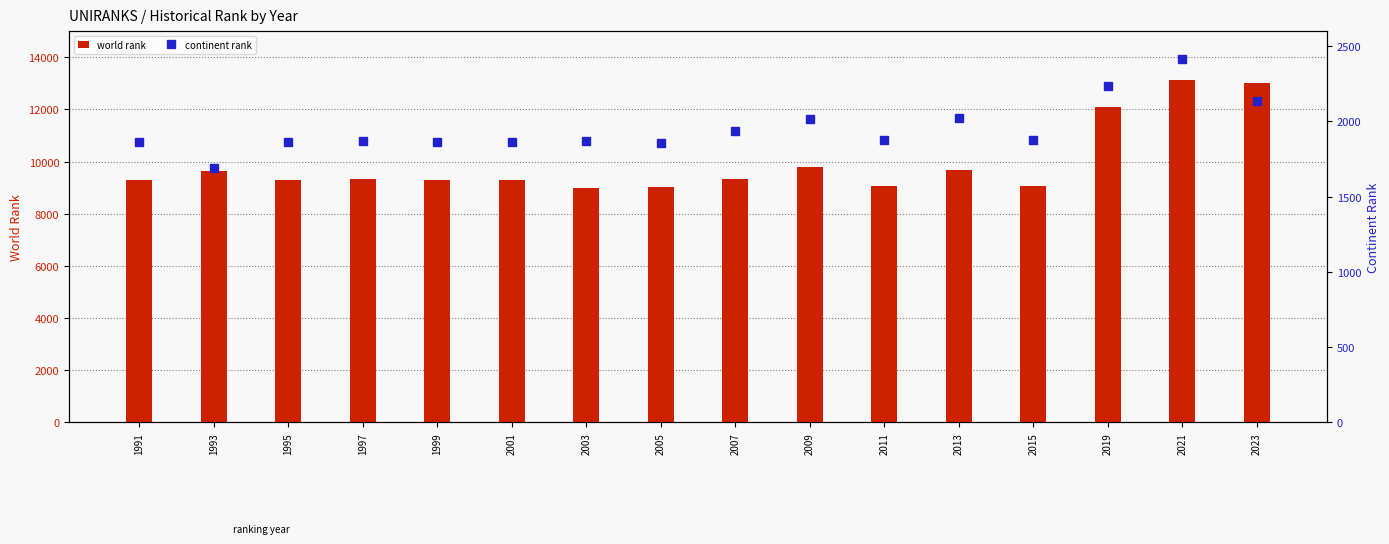

What is the total value across all series at 1995?

11158